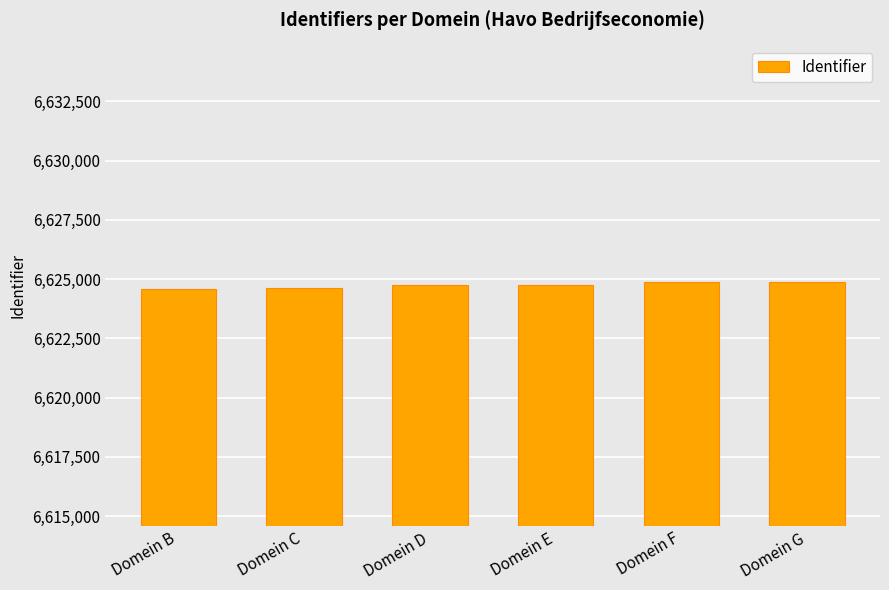

What is the minimum value shown in the chart?

6624595